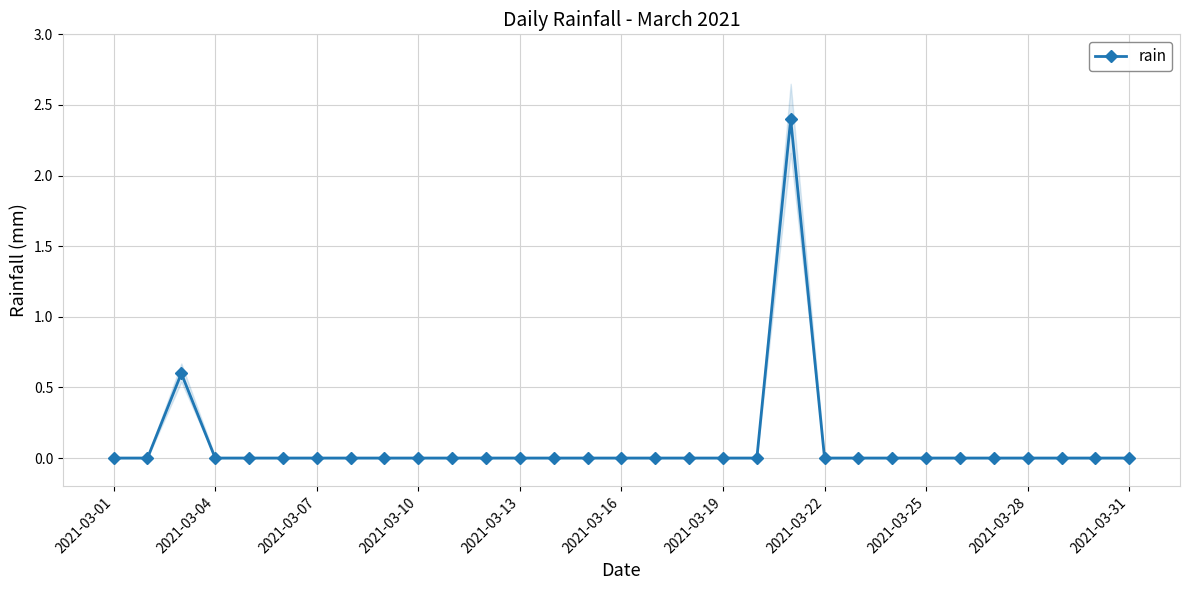

Does the chart have visible grid lines?

Yes